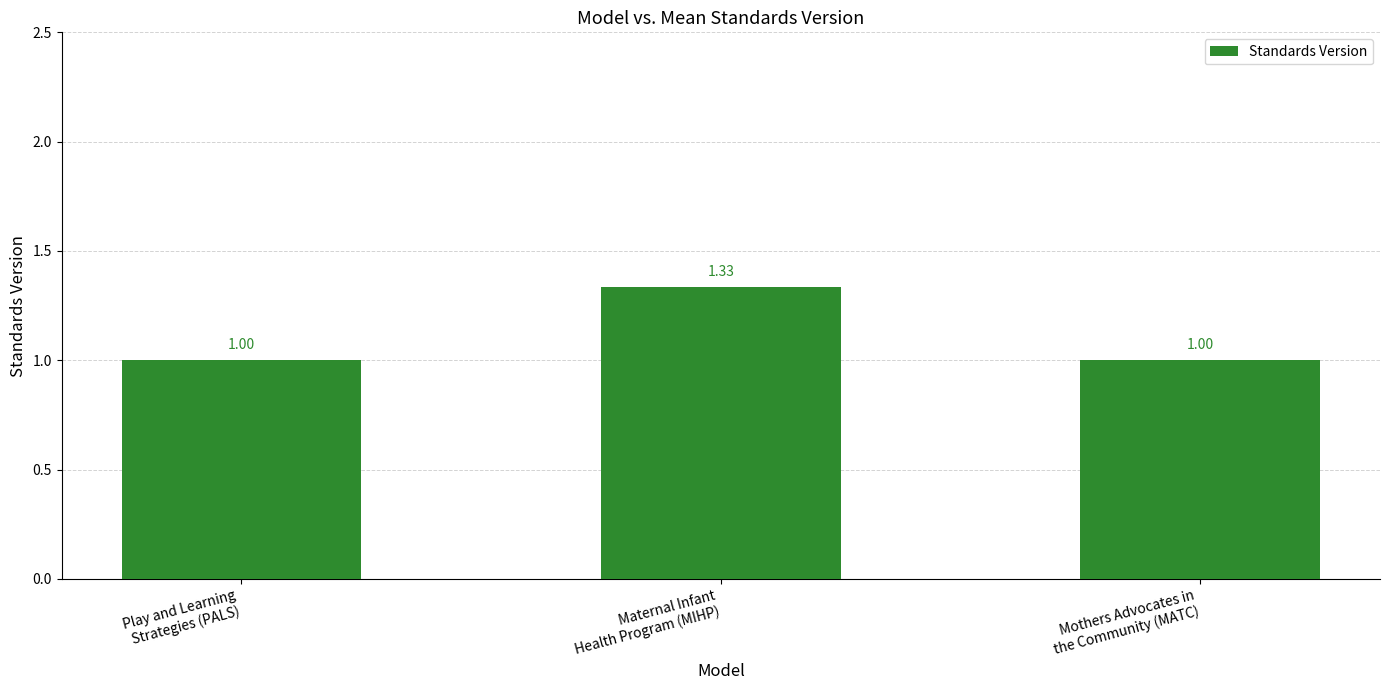

What is the difference between the maximum and minimum values?

0.3